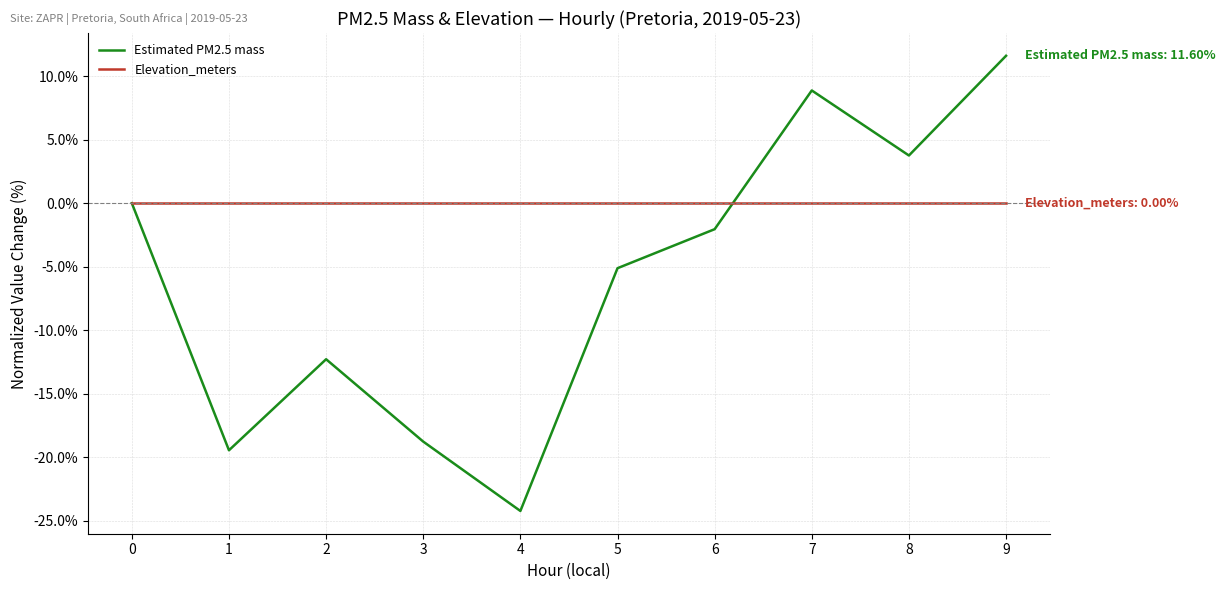

Rank the series by their maximum value, from highest to lowest.

Estimated PM2.5 mass, Elevation_meters